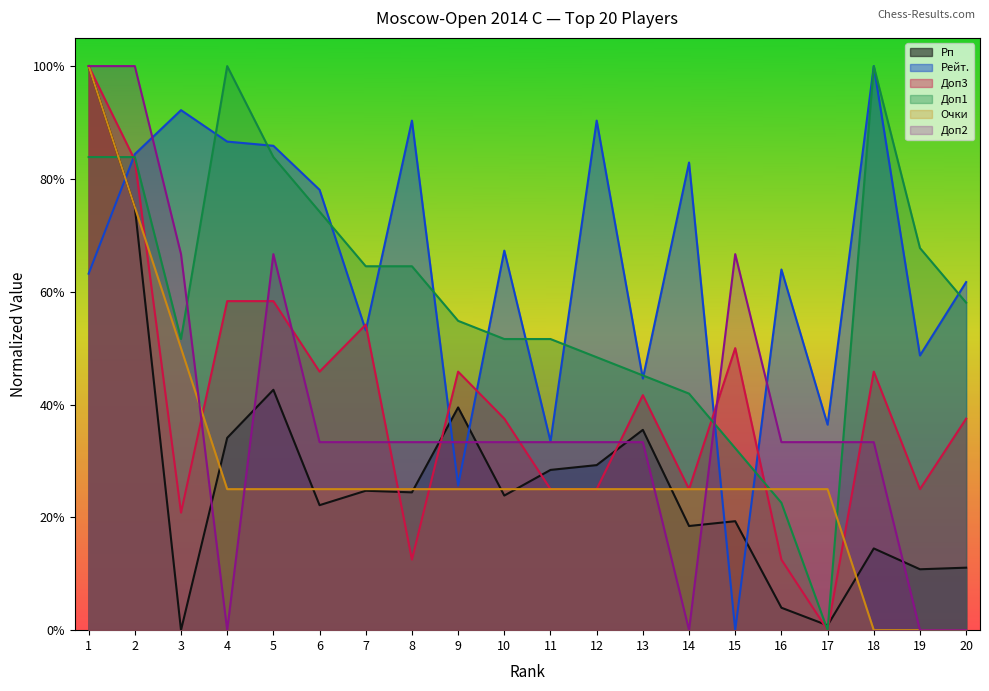

At which label does Доп3 reach its peak?

1